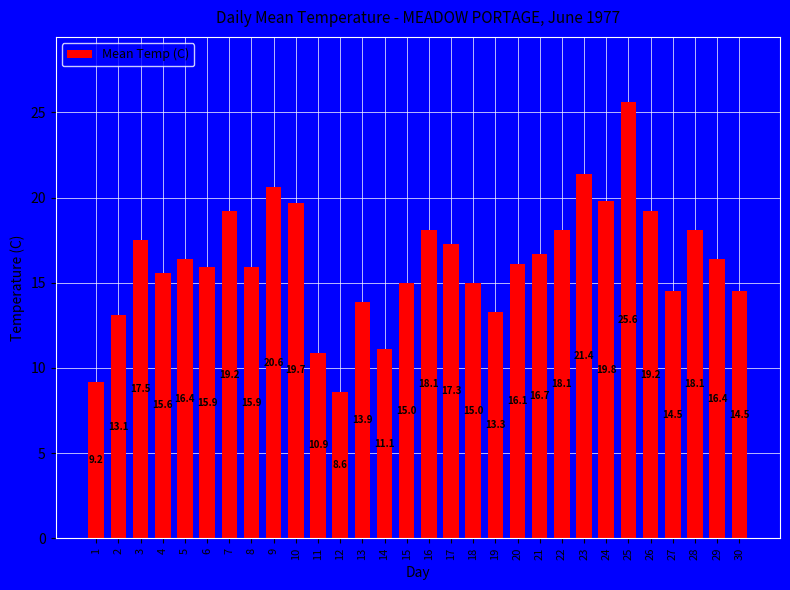

What is the value of the 26th bar from the left?

19.2